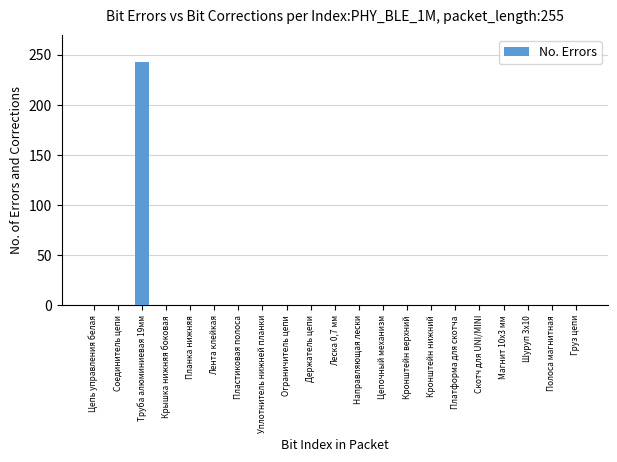

Reading left to right, transcribe all the data shown in this chart.

0.0	0.0	243.2	0.0	0.0	0.0	0.0	0.0	0.0	0.0	0.0	0.0	0.0	0.0	0.0	0.0	0.0	0.0	0.0	0.0	0.0